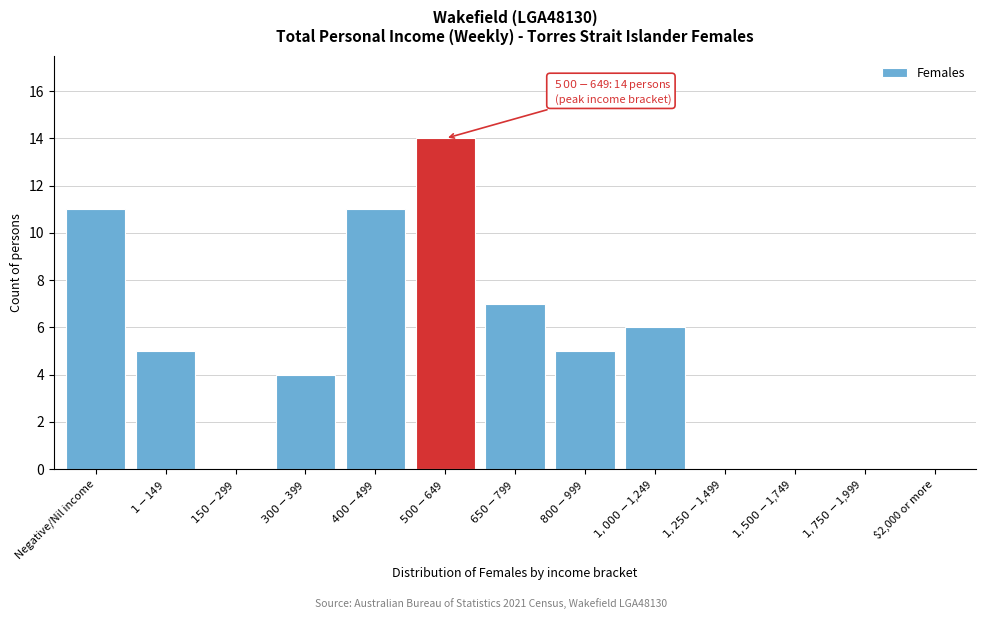

What is the maximum value shown in the chart?

14